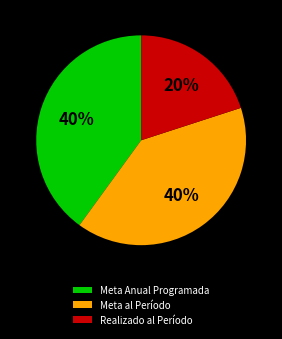

Combined, do Realizado al Período and Meta al Período account for over 50%?

Yes